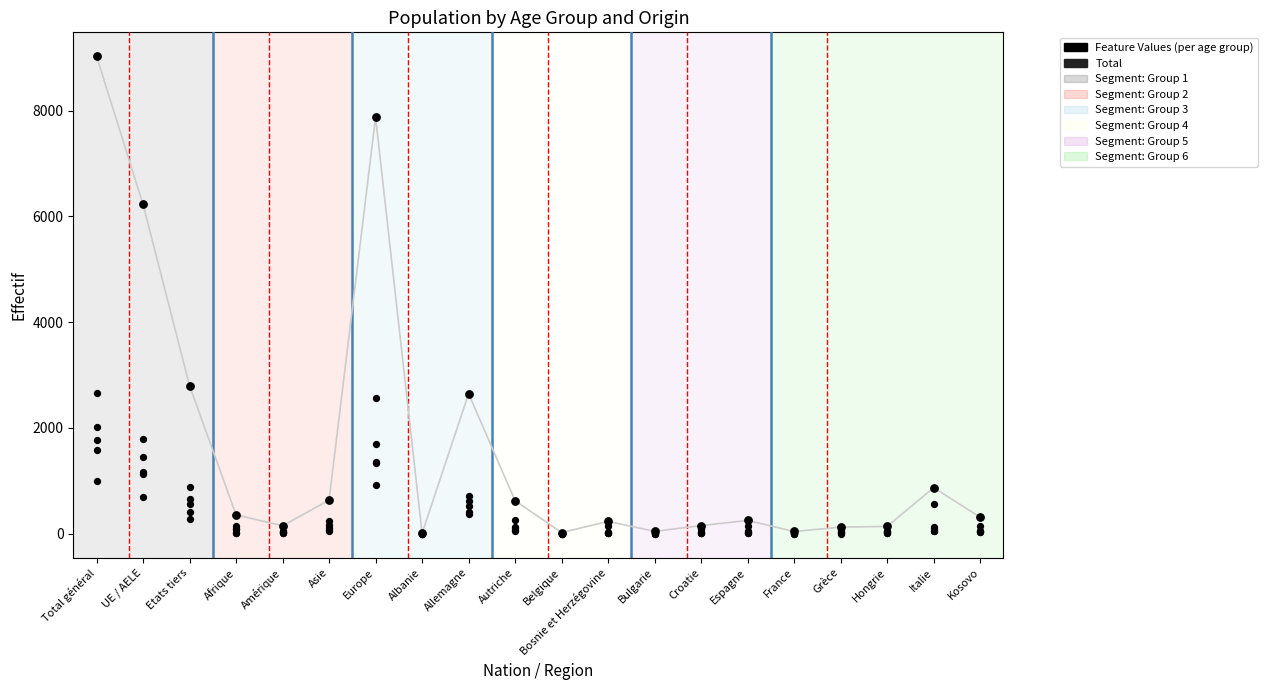

At which category is the sum across all series the highest?

Total général